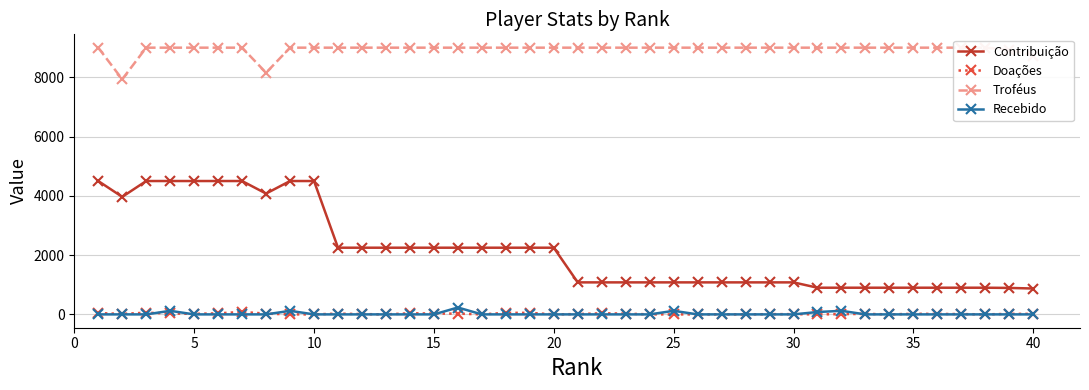

Which series has the largest total across all categories?

Troféus